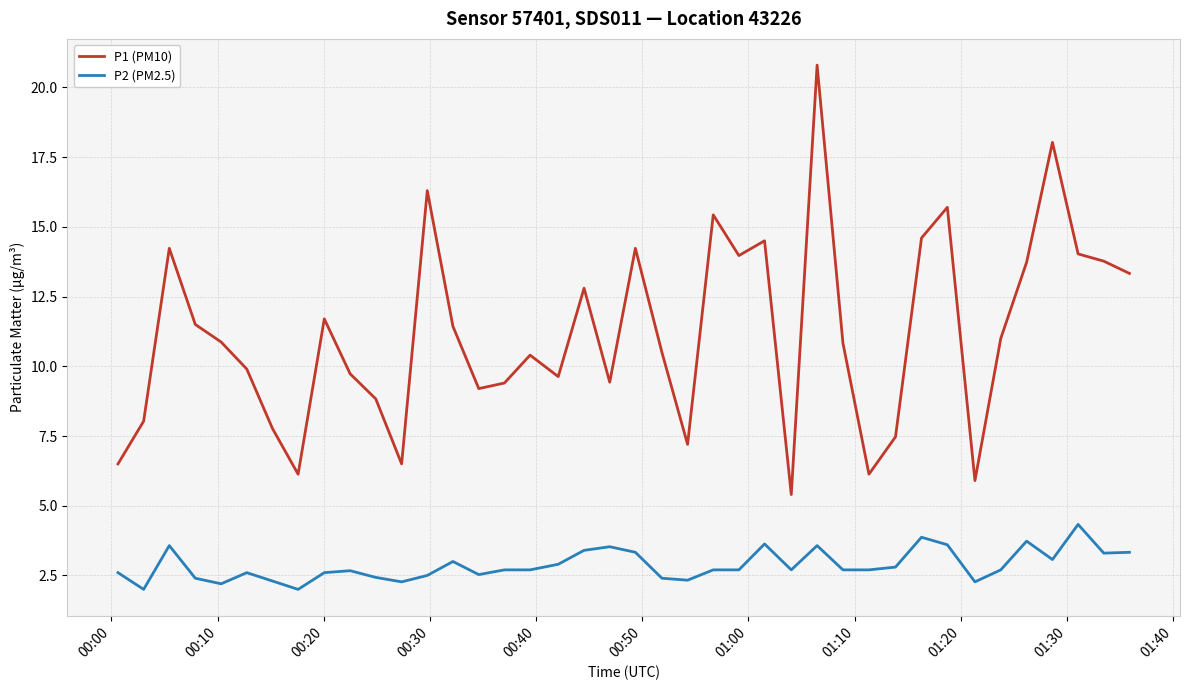

Rank the series by their maximum value, from highest to lowest.

P1 (PM10), P2 (PM2.5)